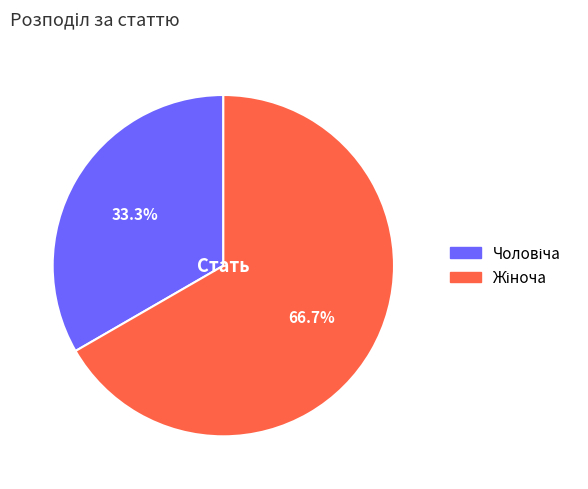

Does any single category account for the majority?

Yes